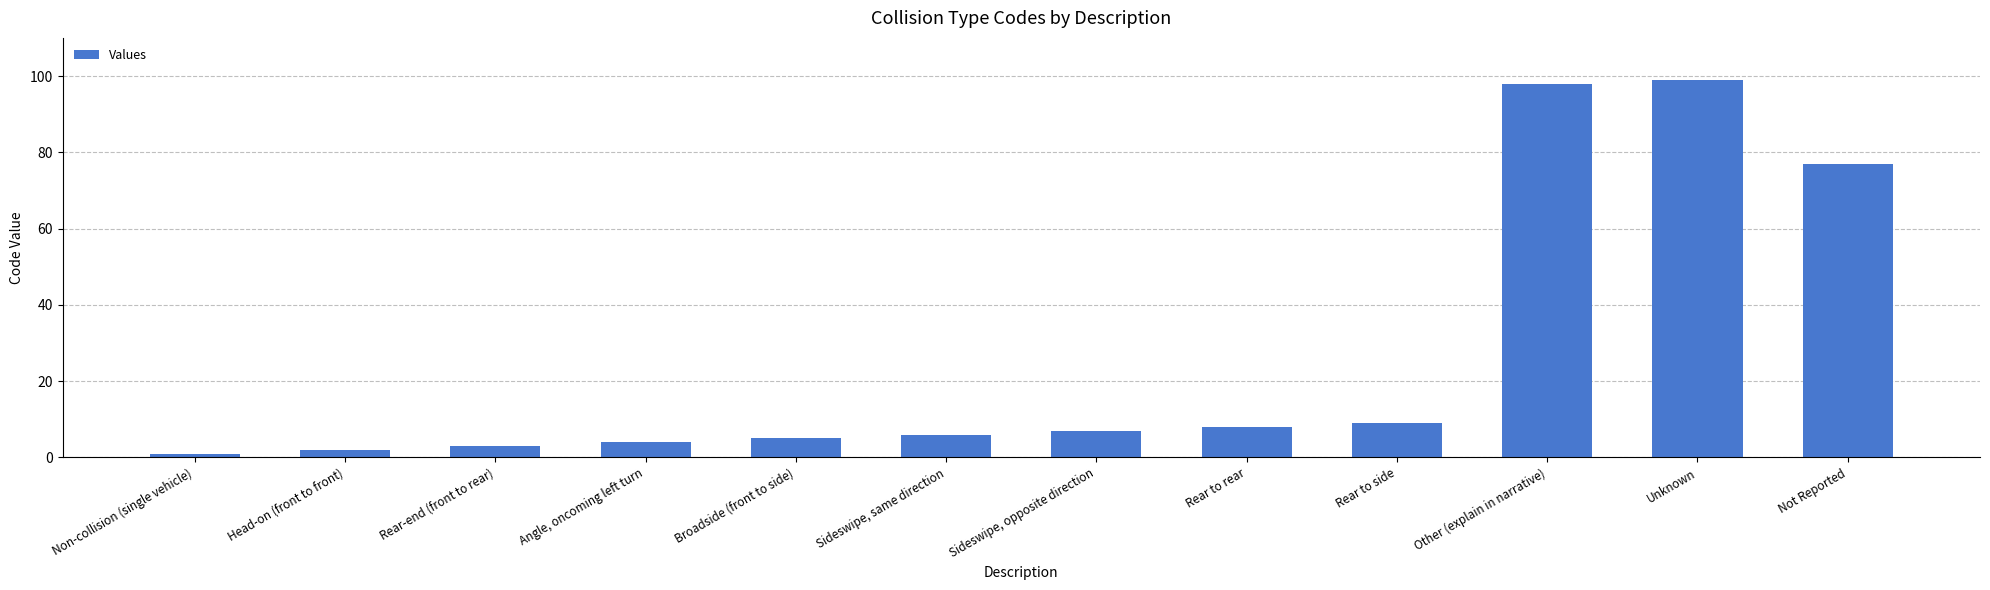

Reading left to right, list all the values displayed in this chart.

1	2	3	4	5	6	7	8	9	98	99	77